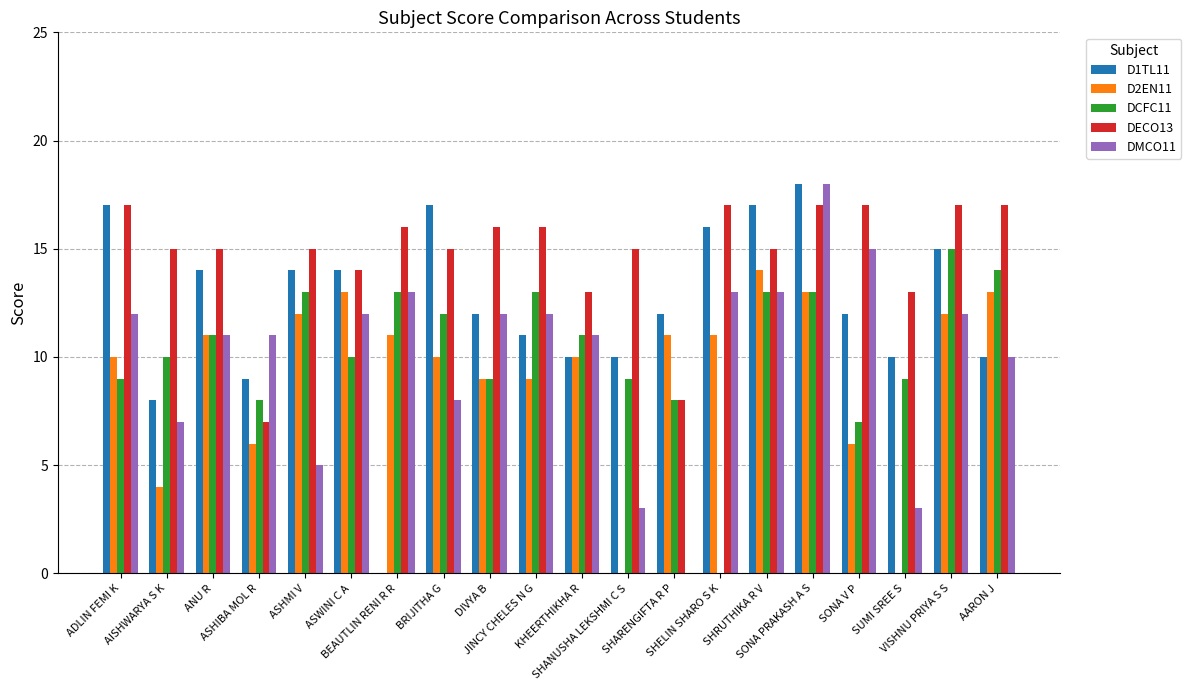

Which series has the largest total across all categories?

DECO13